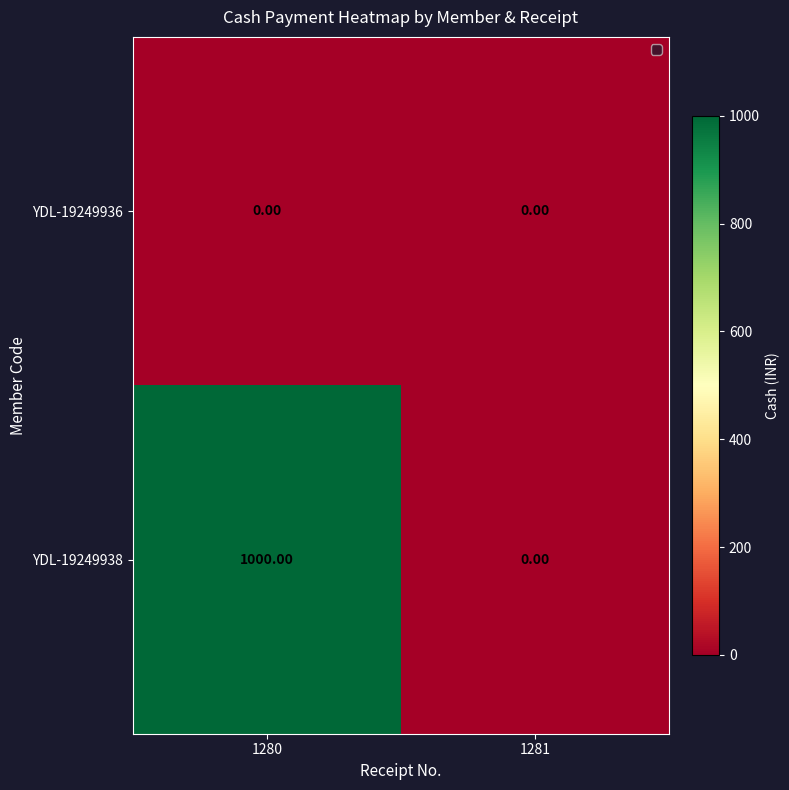

At how many categories does at least one series exceed 749?

1